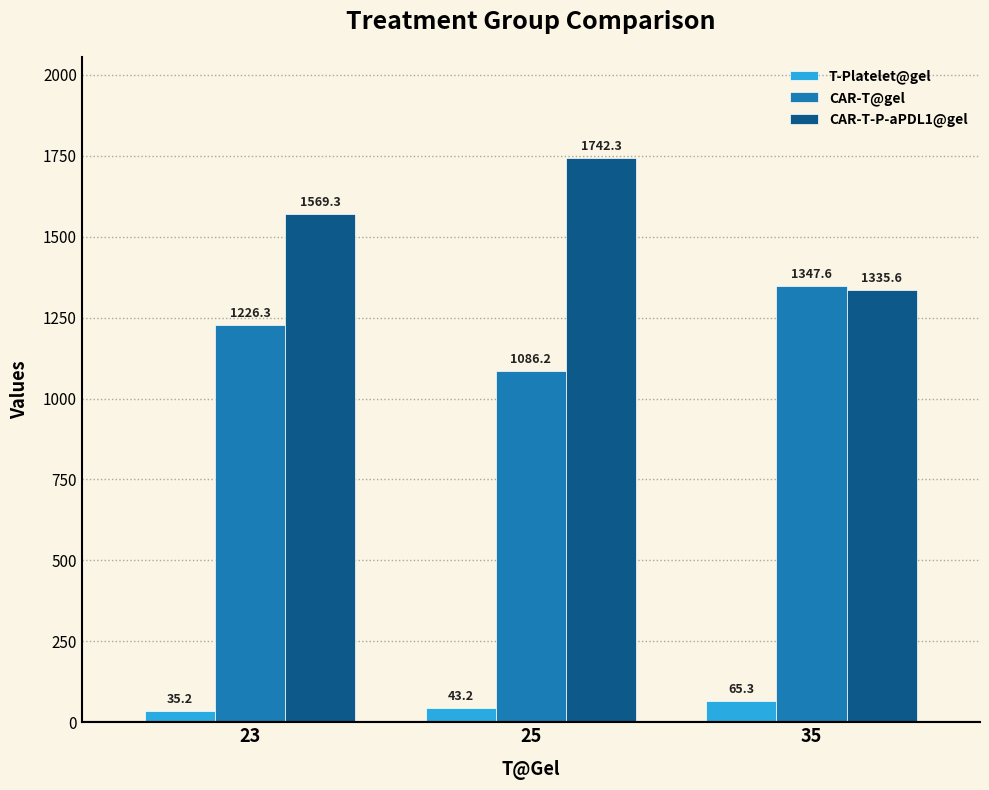

Which label corresponds to the largest value in the chart?

25